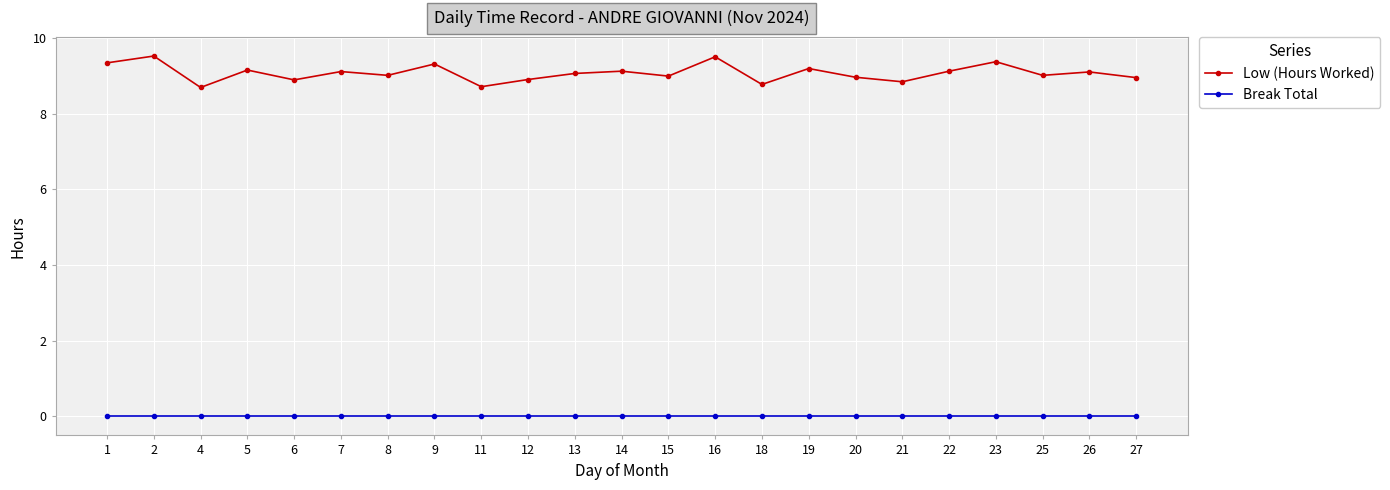

At how many categories does at least one series exceed 3?

23